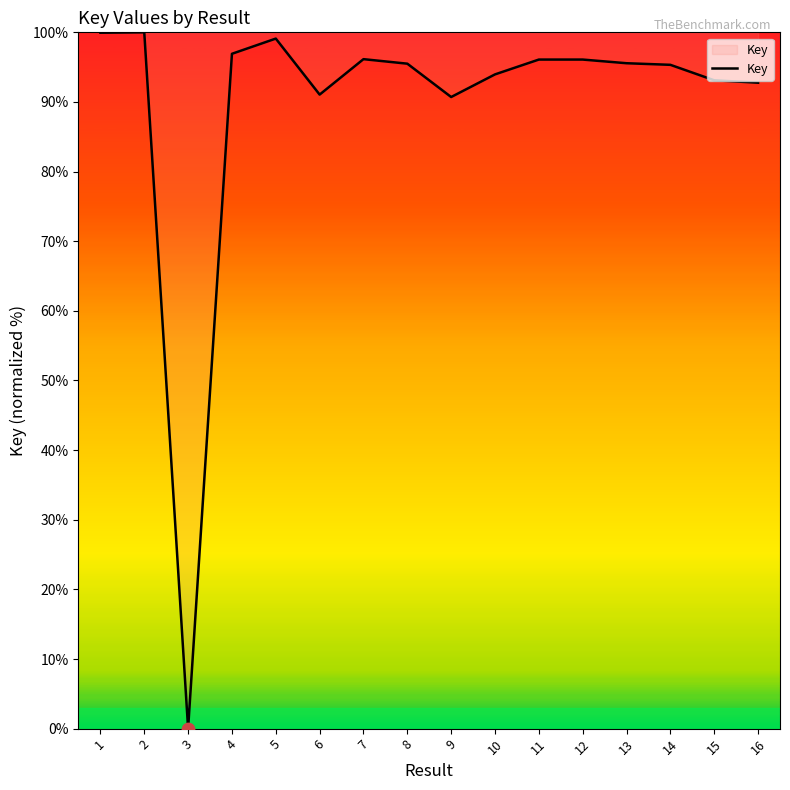

Approximately how many times larger is the value at 16 compared to 2?

0.9